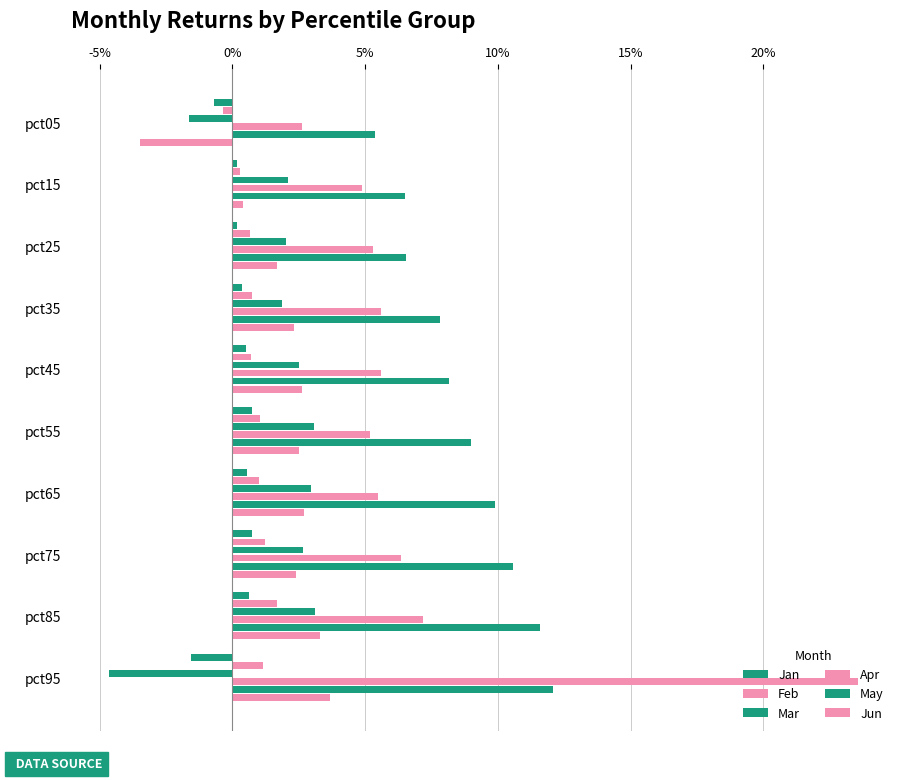

Reading left to right, transcribe all the data shown in this chart.

Jan: -0.0	0.0	0.0	0.0	0.0	0.0	0.0	0.0	0.0	-0.0
Feb: -0.0	0.0	0.0	0.0	0.0	0.0	0.0	0.0	0.0	0.0
Mar: -0.0	0.0	0.0	0.0	0.0	0.0	0.0	0.0	0.0	-0.0
Apr: 0.0	0.0	0.1	0.1	0.1	0.1	0.1	0.1	0.1	0.2
May: 0.1	0.1	0.1	0.1	0.1	0.1	0.1	0.1	0.1	0.1
Jun: -0.0	0.0	0.0	0.0	0.0	0.0	0.0	0.0	0.0	0.0